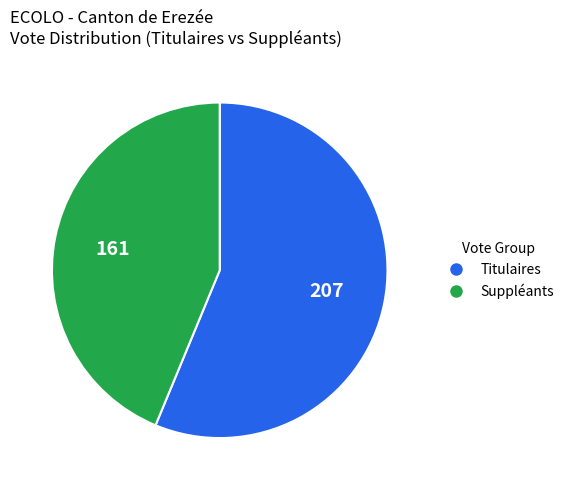

Approximately how many times larger is the value at Suppléants compared to Titulaires?

0.8